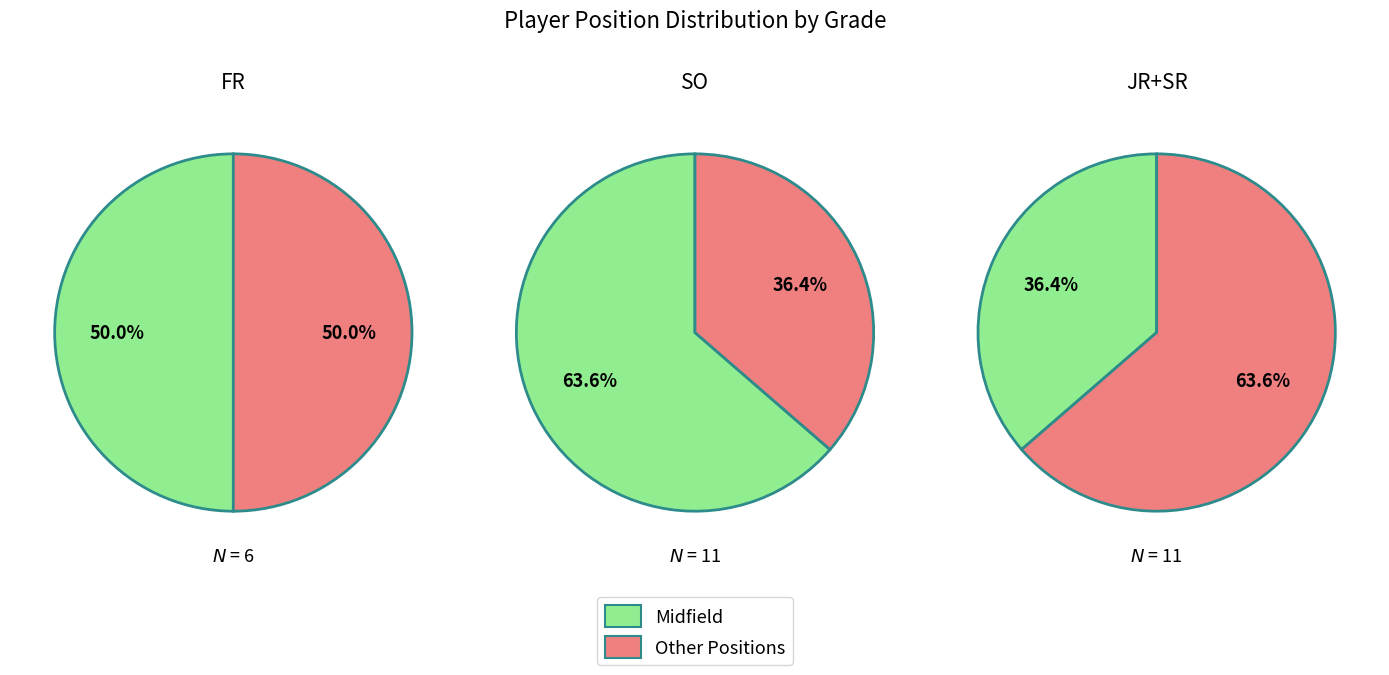

Does 2 represent more than half of the total?

No